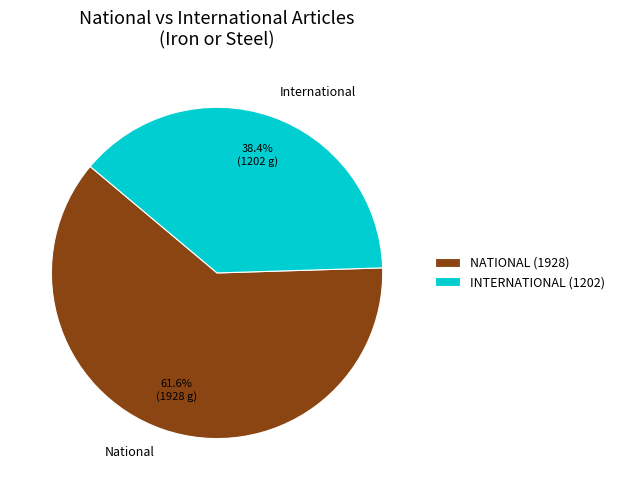

Does International represent more than half of the total?

No